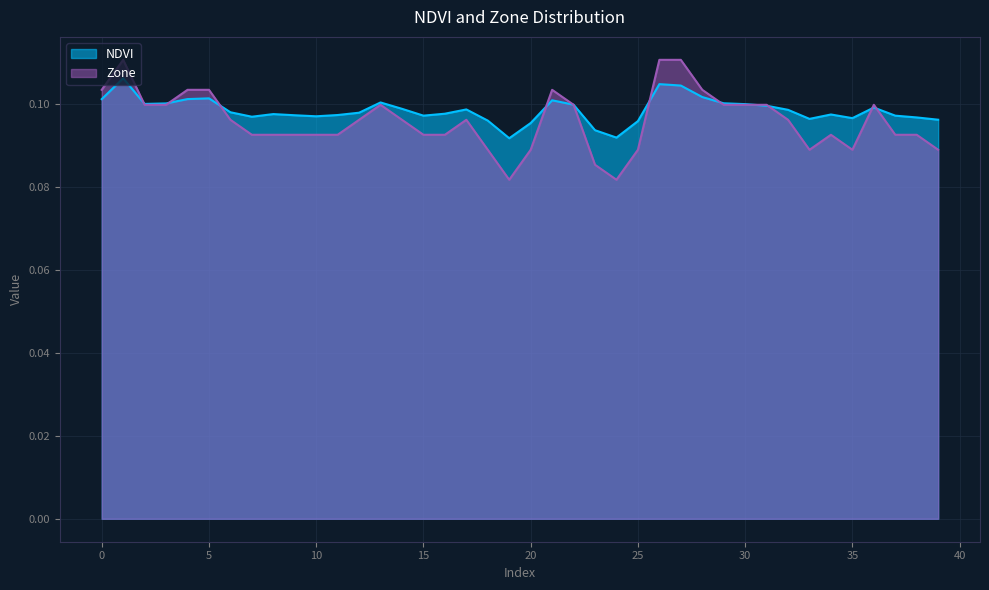

Reading left to right, transcribe all the data shown in this chart.

NDVI: 0.1	0.1	0.1	0.1	0.1	0.1	0.1	0.1	0.1	0.1	0.1	0.1	0.1	0.1	0.1	0.1	0.1	0.1	0.1	0.1	0.1	0.1	0.1	0.1	0.1	0.1	0.1	0.1	0.1	0.1	0.1	0.1	0.1	0.1	0.1	0.1	0.1	0.1	0.1	0.1
Zone: 0.1	0.1	0.1	0.1	0.1	0.1	0.1	0.1	0.1	0.1	0.1	0.1	0.1	0.1	0.1	0.1	0.1	0.1	0.1	0.1	0.1	0.1	0.1	0.1	0.1	0.1	0.1	0.1	0.1	0.1	0.1	0.1	0.1	0.1	0.1	0.1	0.1	0.1	0.1	0.1